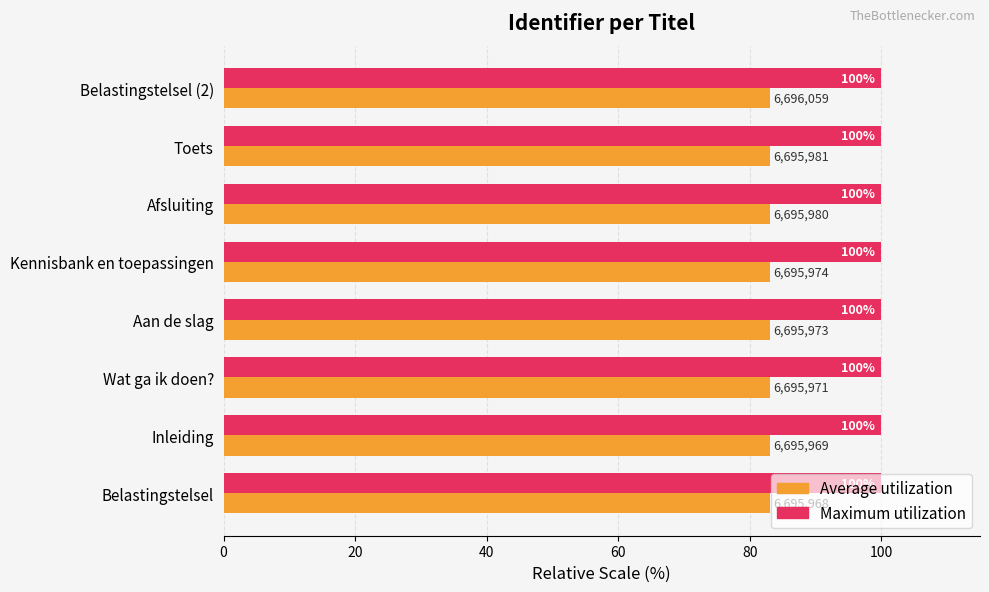

Read the Average utilization value at Kennisbank en toepassingen.

83.1